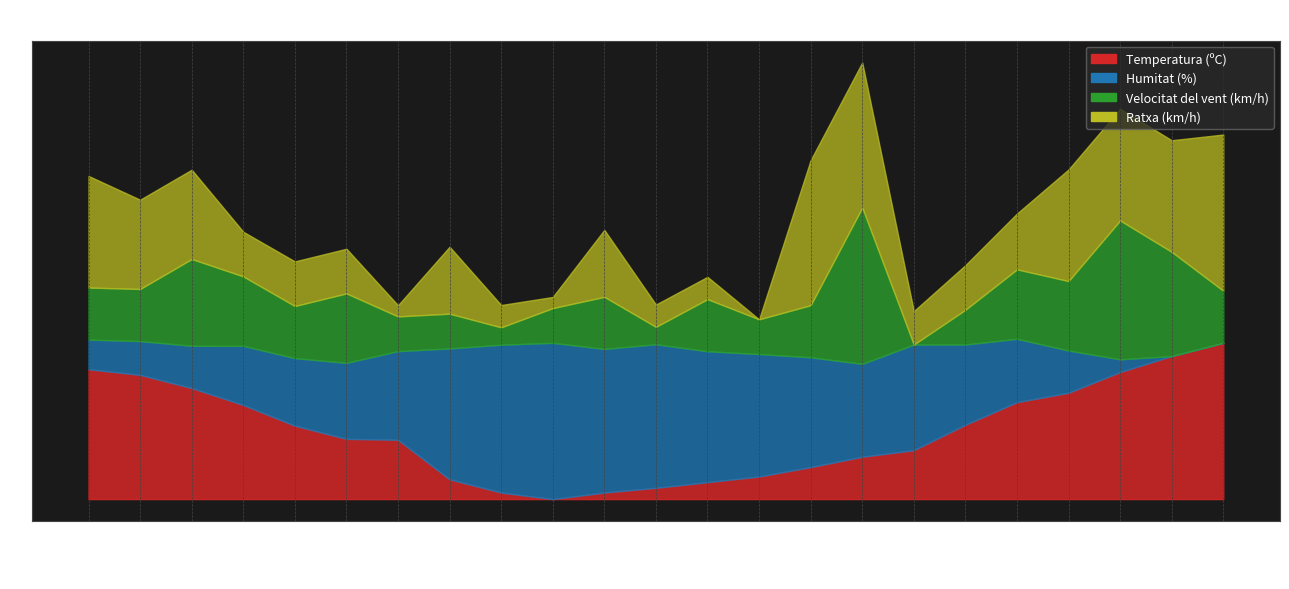

Reading left to right, extract all data points from this chart.

Temperatura (ºC): 8.3	8.0	7.1	6.0	4.7	3.9	3.8	1.3	0.4	0.0	0.4	0.7	1.1	1.4	2.0	2.7	3.1	4.8	6.2	6.8	8.1	9.2	10.0
Humitat (%): 10.2	10.1	9.8	9.8	9.0	8.7	9.5	9.6	9.9	10.0	9.6	9.9	9.5	9.3	9.1	8.7	9.9	9.9	10.3	9.5	8.9	9.2	10.0
Velocitat del vent (km/h): 13.5	13.4	15.4	14.3	12.4	13.2	11.7	11.9	11.0	12.2	12.9	11.0	12.8	11.5	12.4	18.7	9.9	12.1	14.7	14.0	17.8	15.8	13.3
Ratxa (km/h): 20.7	19.2	21.1	17.1	15.2	16.0	12.4	16.2	12.4	12.9	17.2	12.5	14.2	11.5	21.7	27.9	12.0	15.0	18.3	21.1	25.0	23.0	23.3